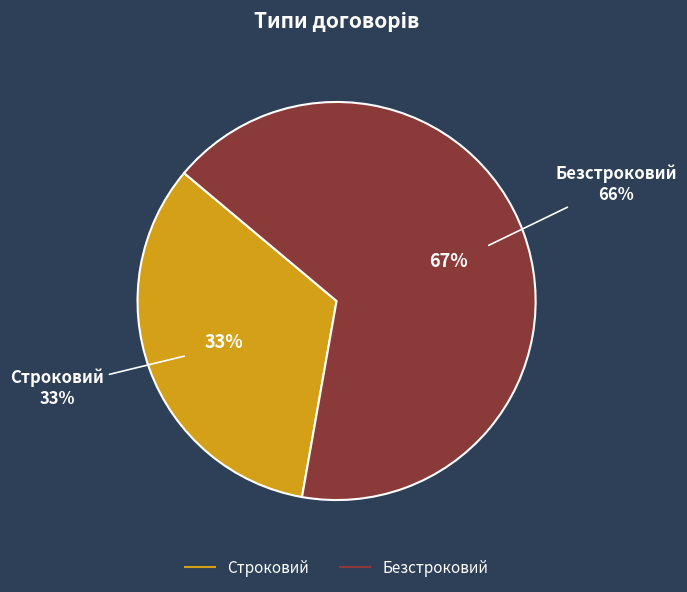

To the nearest percent, what is the difference between the Строковий and Безстроковий slice percentages?

33%